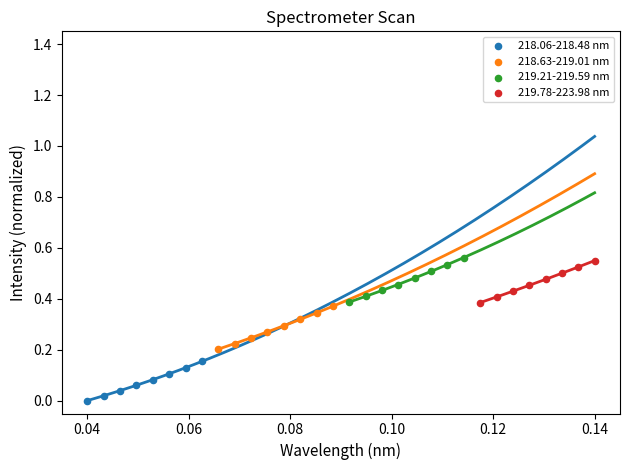

Which series contains the lowest Y value?

218.06-218.48 nm